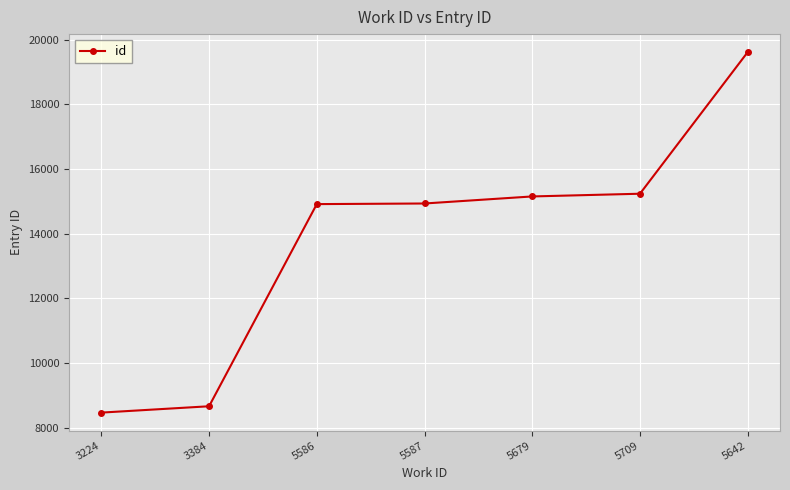

How many distinct data groups are displayed?

1